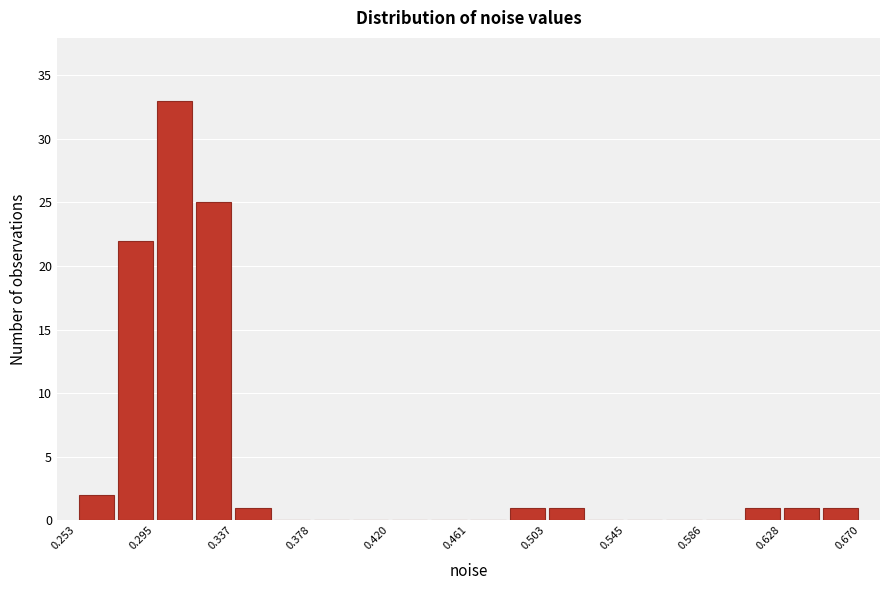

Reading left to right, transcribe this chart: for each bar, give the range it covers on the x-axis and its height. Neither the bar edges nor the heights are printed on the chart, so give them approximately, as read against the axes.

0.255 to 0.275: 2
0.275 to 0.295: 22
0.295 to 0.315: 33
0.315 to 0.335: 25
0.335 to 0.355: 1
0.355 to 0.380: 0
0.380 to 0.400: 0
0.400 to 0.420: 0
0.420 to 0.440: 0
0.440 to 0.460: 0
0.460 to 0.480: 0
0.480 to 0.505: 1
0.505 to 0.525: 1
0.525 to 0.545: 0
0.545 to 0.565: 0
0.565 to 0.585: 0
0.585 to 0.605: 0
0.605 to 0.630: 1
0.630 to 0.650: 1
0.650 to 0.670: 1